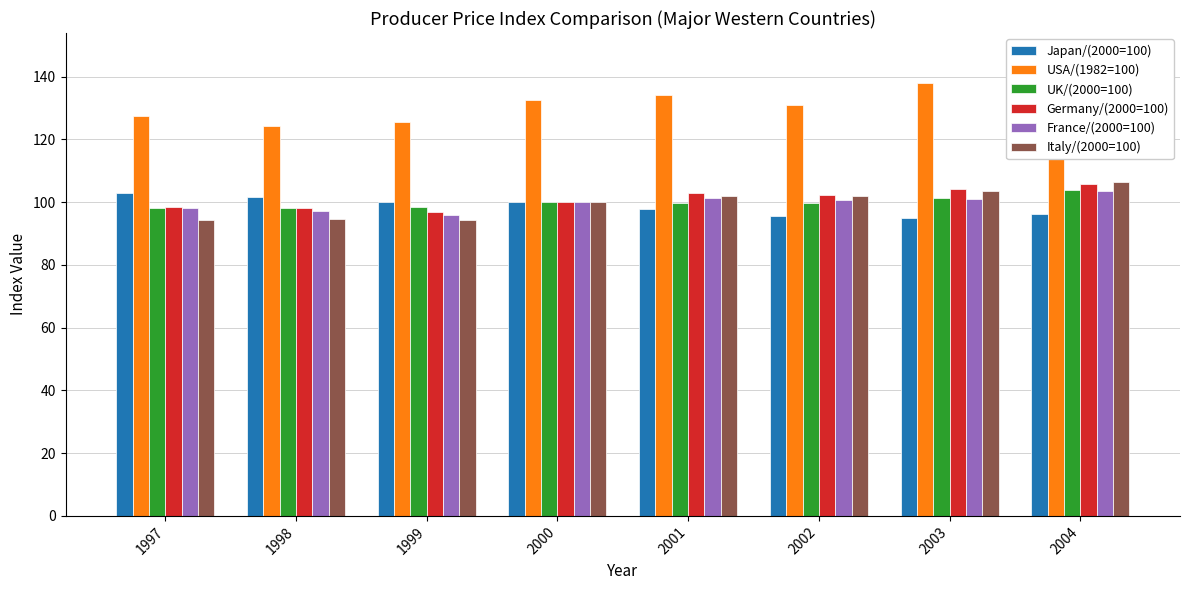

Which series has the largest total across all categories?

USA/(1982=100)